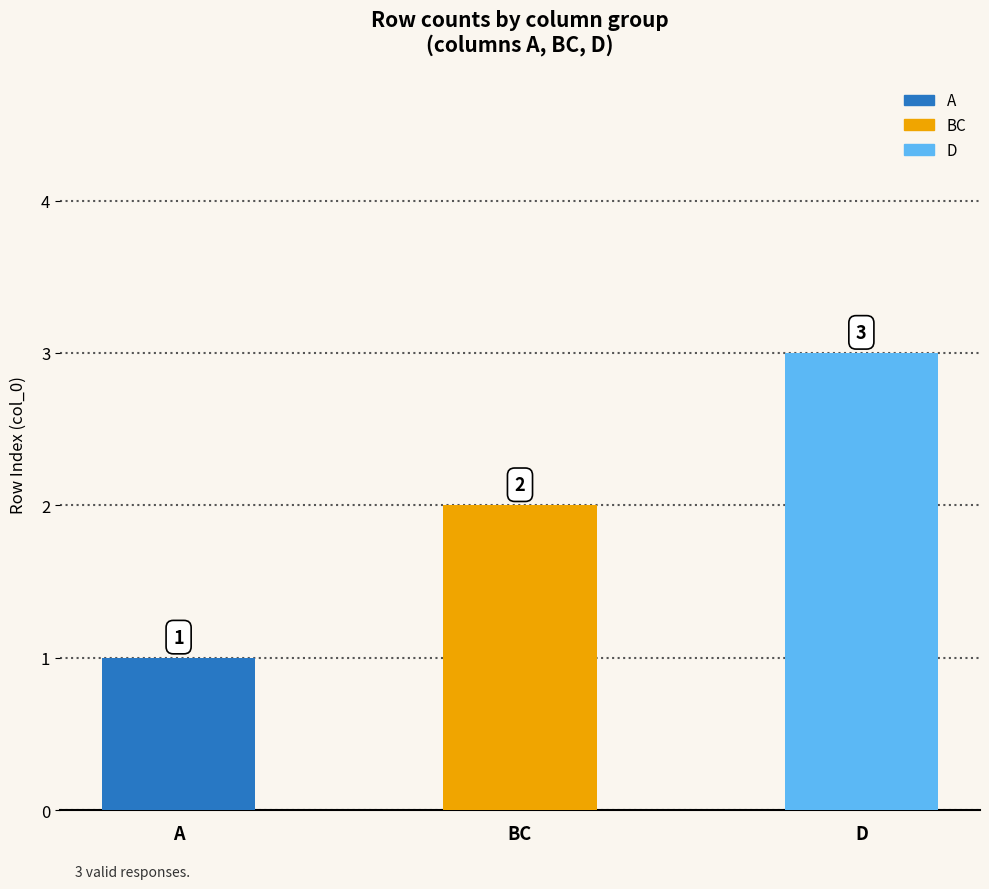

Is it true that the value at A is 2?

False